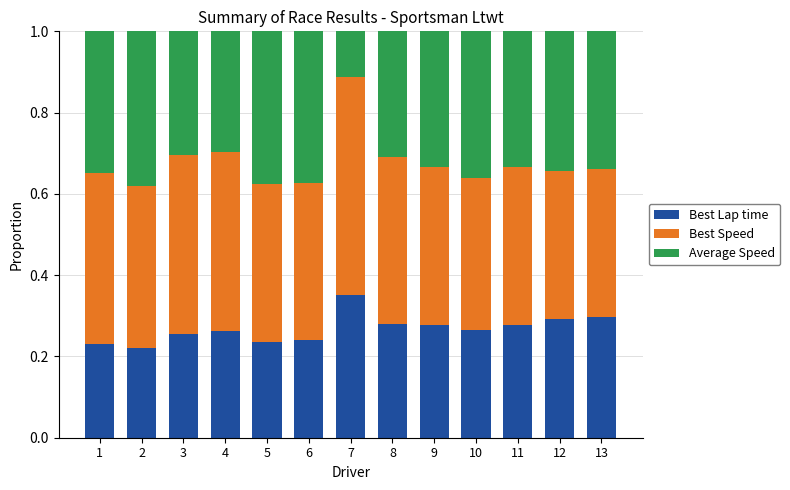

How many bars are there in total?

13